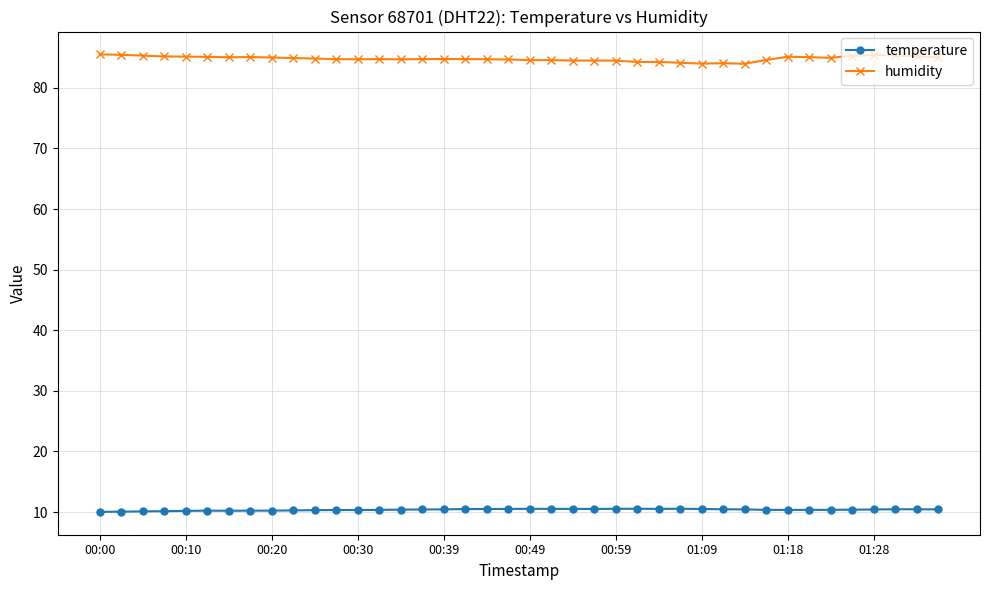

What is the sum of all humidity values?

3392.4